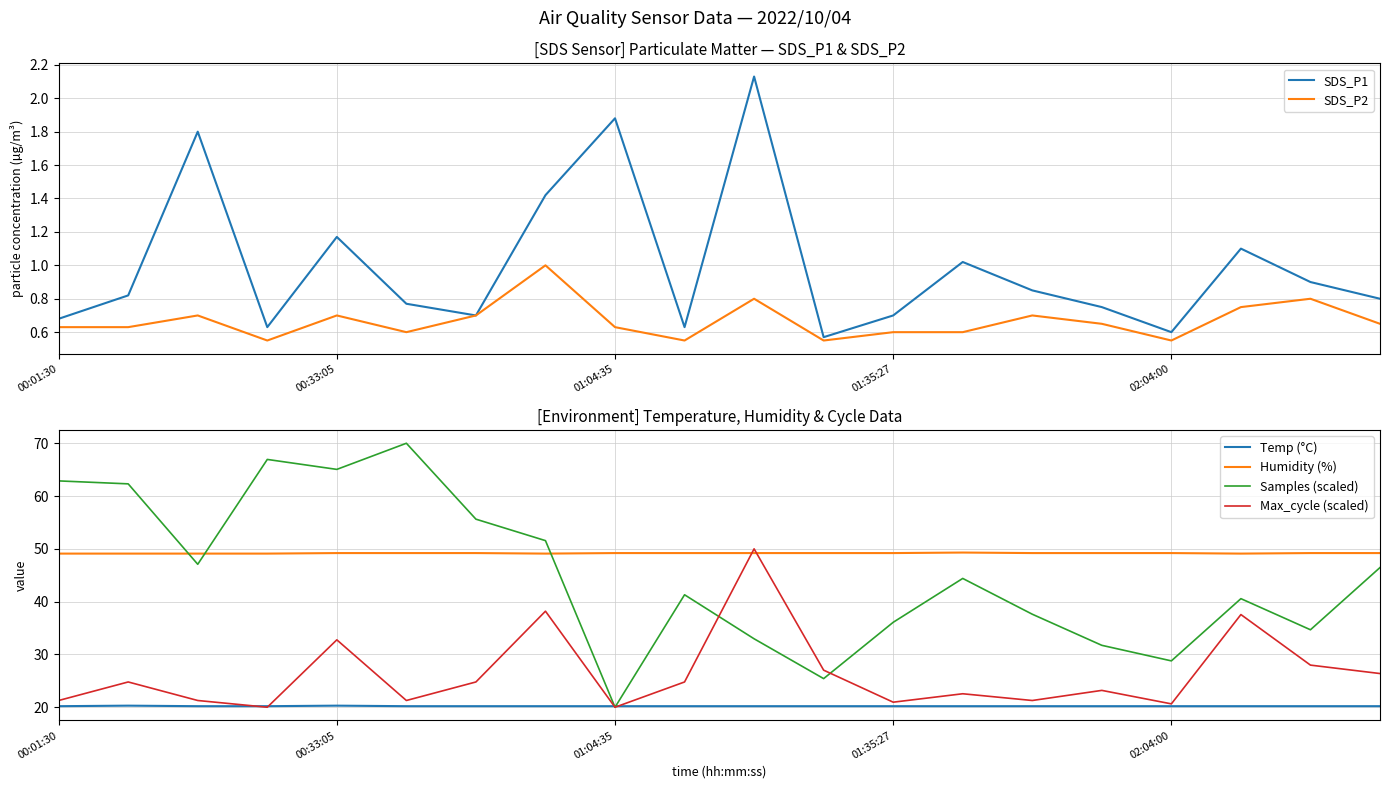

Which series has the largest range (max minus min)?

Samples (scaled)